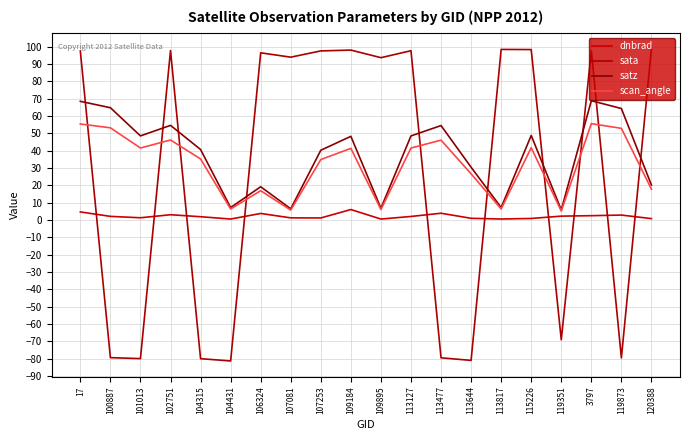

Where do scan_angle and sata first cross each other?

17 and 100887